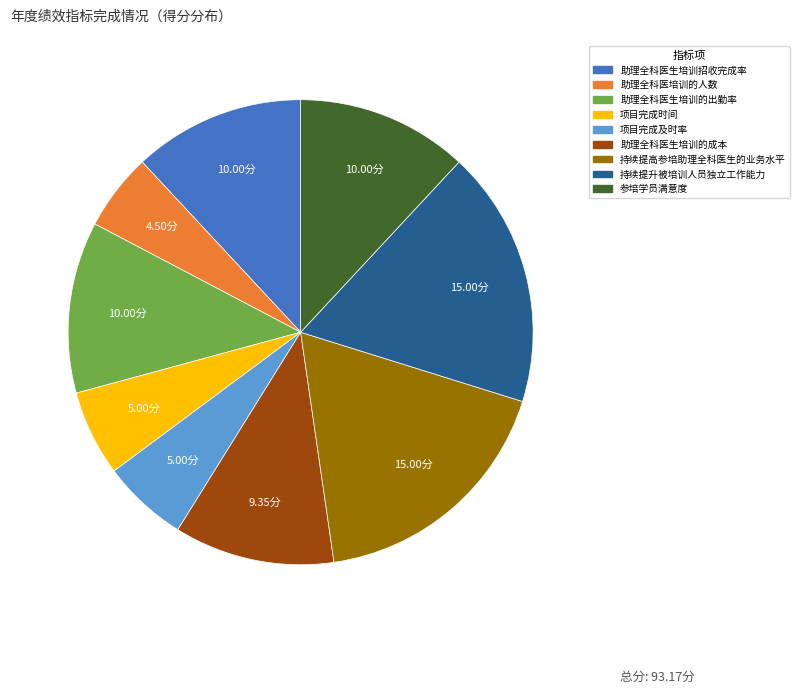

Does any single category account for the majority?

No